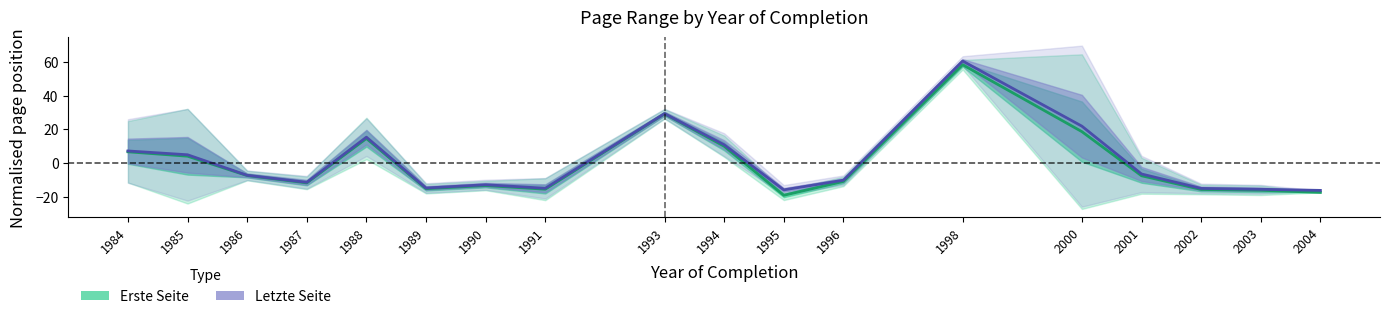

How many negative values does the Letzte Seite (mean) series have?

11